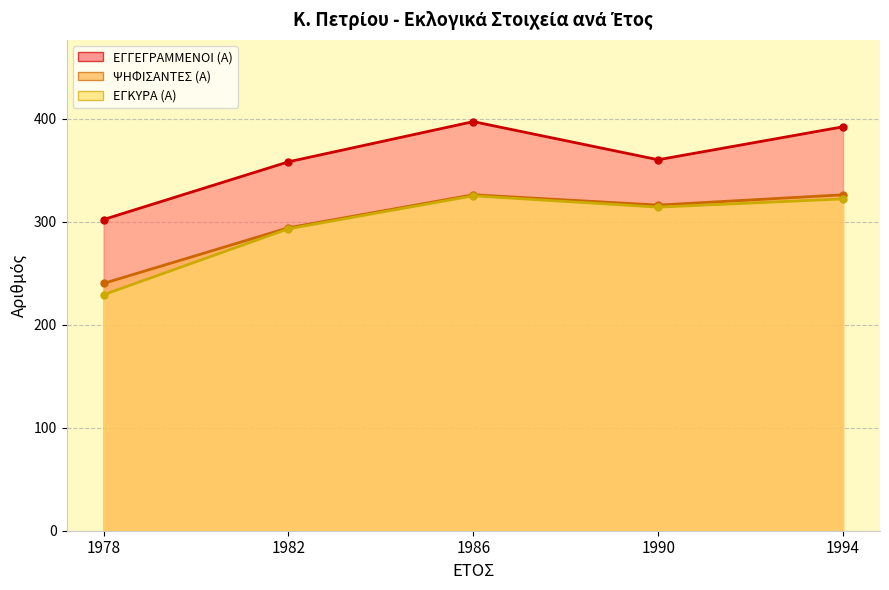

The value of ΨΗΦΙΣΑΝΤΕΣ (Α) at 1994 is 326. True or false?

True